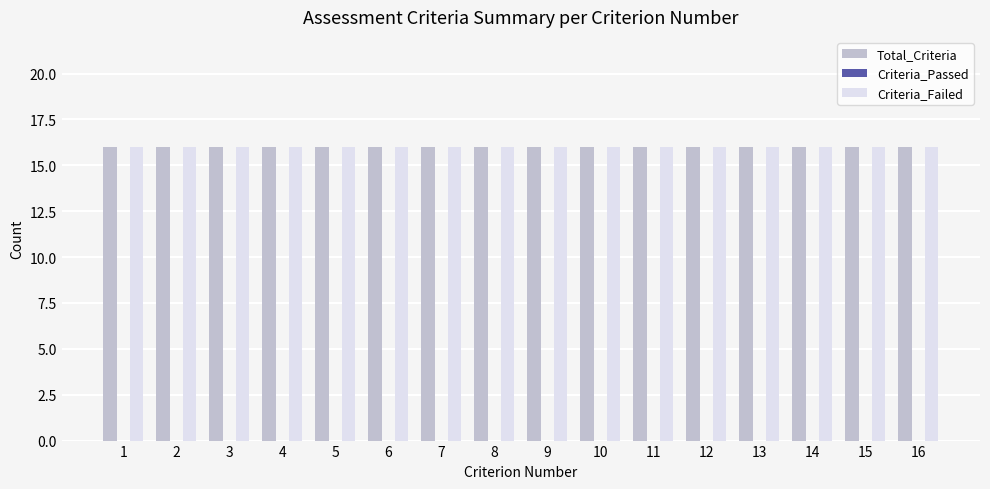

Reading left to right, what are all the values shown in this chart?

Total_Criteria: 16	16	16	16	16	16	16	16	16	16	16	16	16	16	16	16
Criteria_Passed: 0	0	0	0	0	0	0	0	0	0	0	0	0	0	0	0
Criteria_Failed: 16	16	16	16	16	16	16	16	16	16	16	16	16	16	16	16